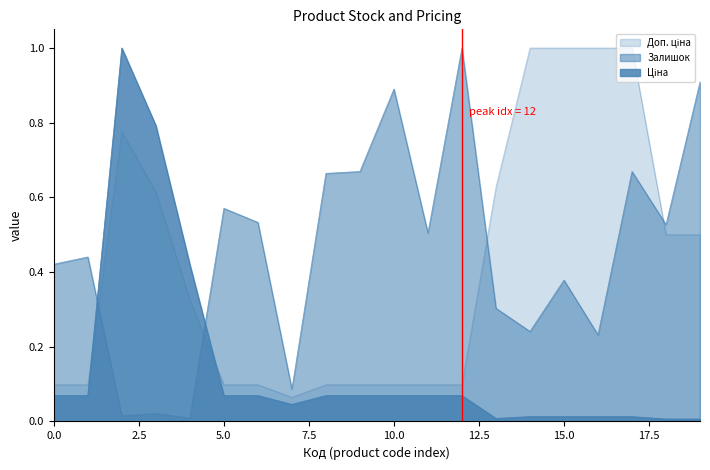

How many interior local peaks does the Залишок series have?

7